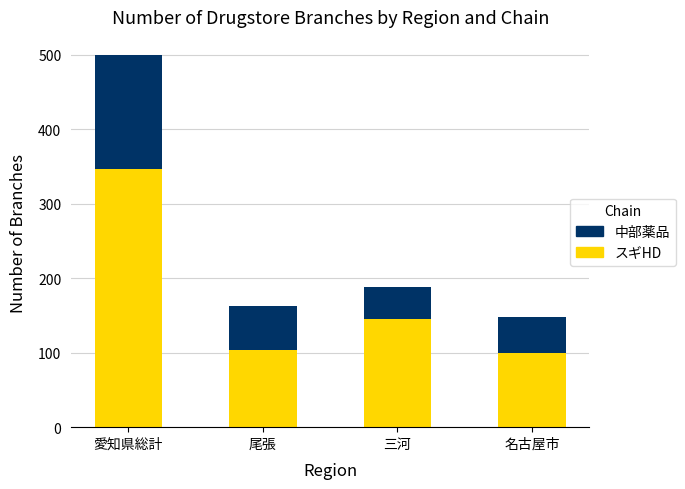

Reading right to left, what are the values for スギHD?

99	145	103	347